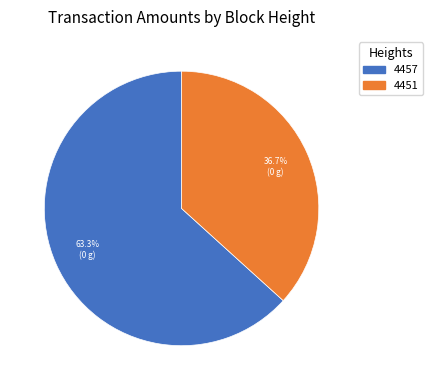

Which category has the smallest portion of the pie?

4451